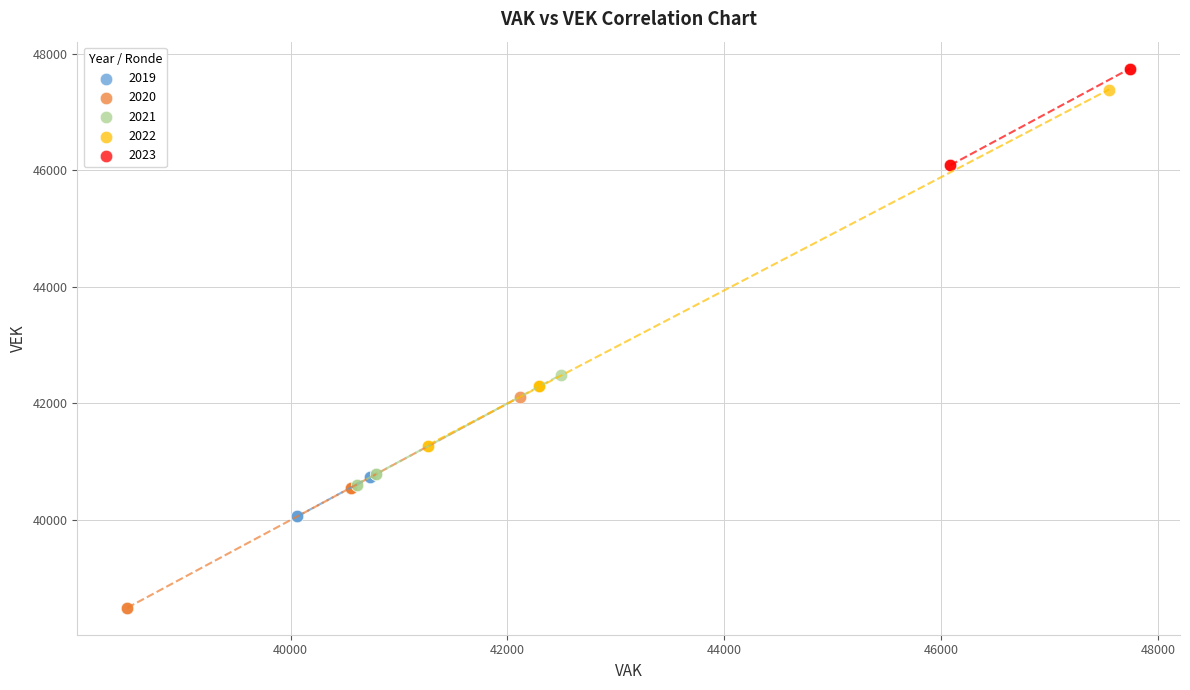

Which series has the largest Y range (max minus min)?

2022